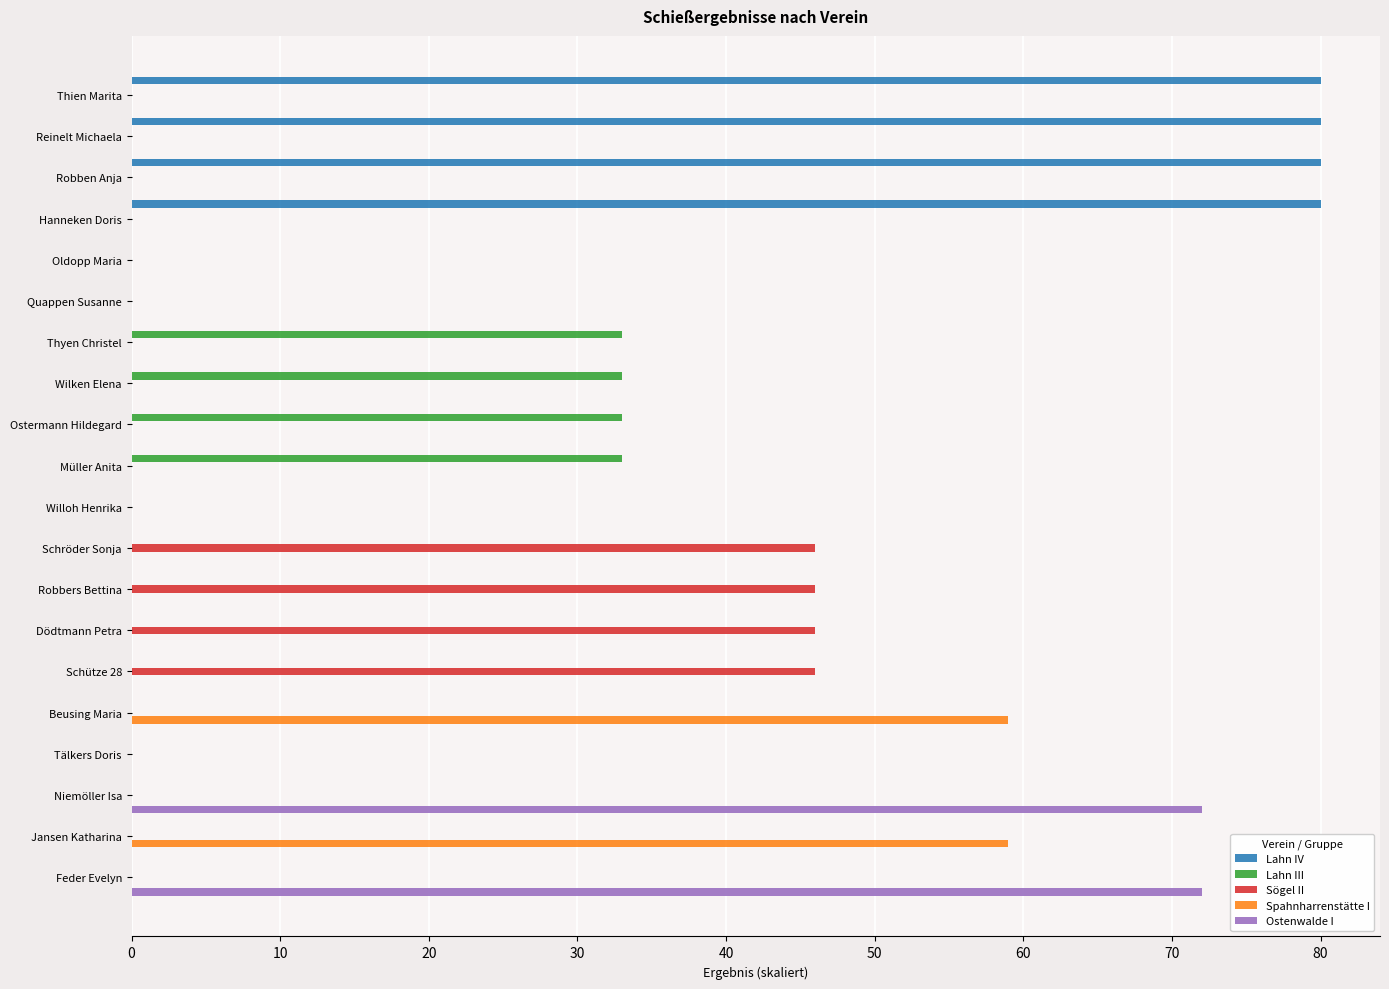

The value of Sögel II at Hanneken Doris is -15. True or false?

False